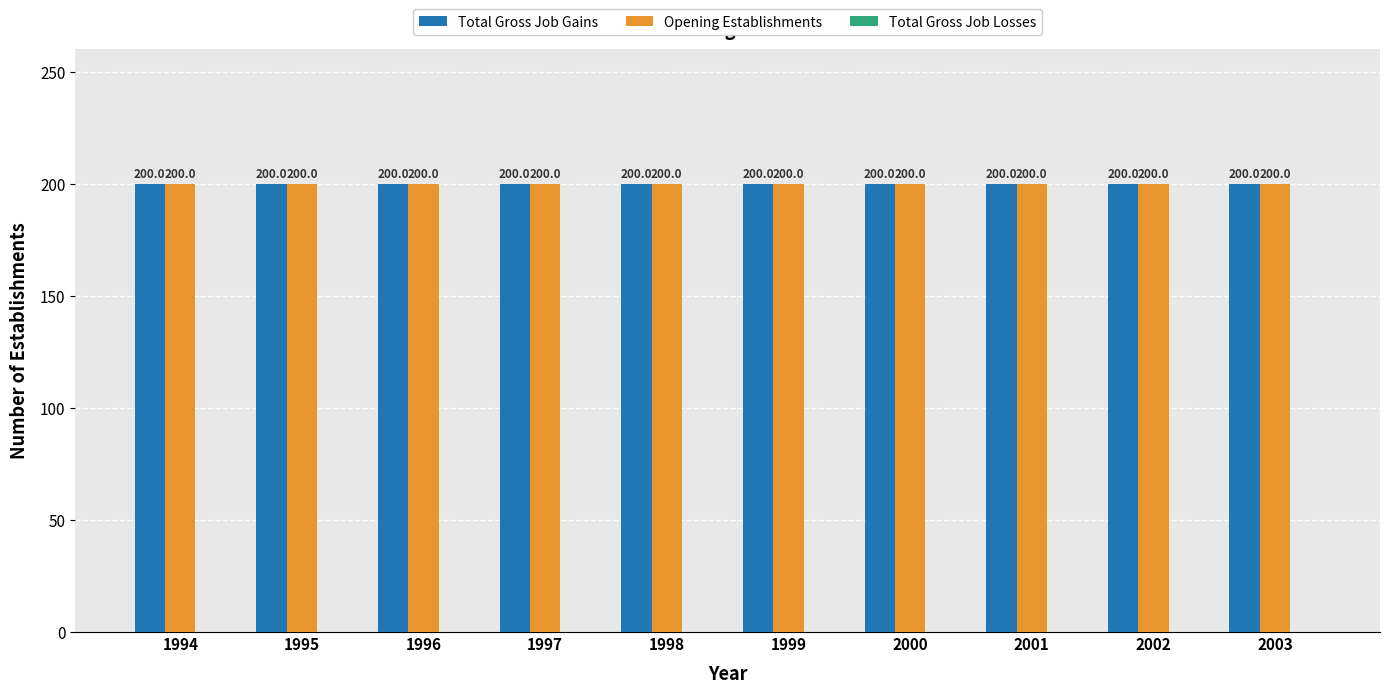

What is the value of the Total Gross Job Gains bar at the 2nd from the left?

200